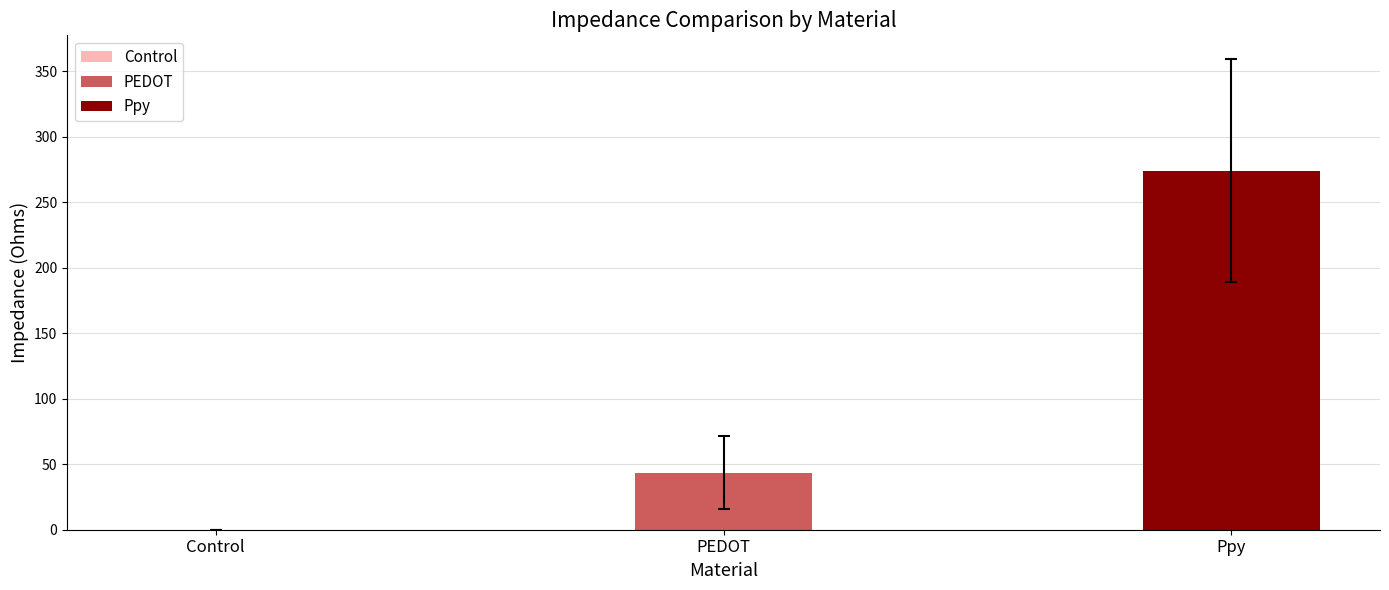

Which category has the lowest value across all series?

Control